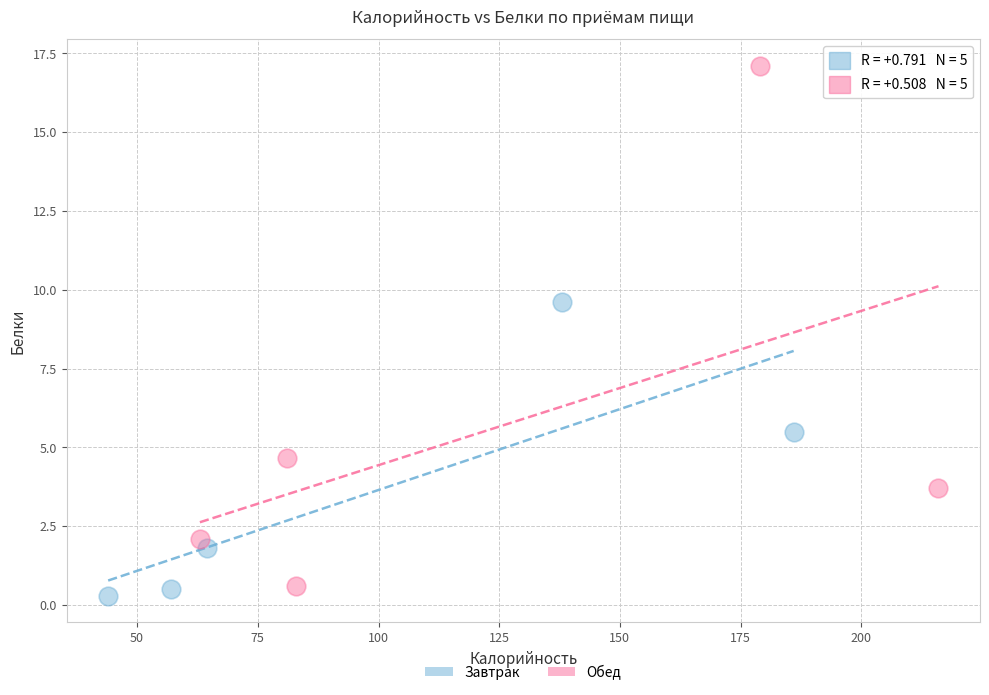

Which series has the widest spread of Y values?

Обед